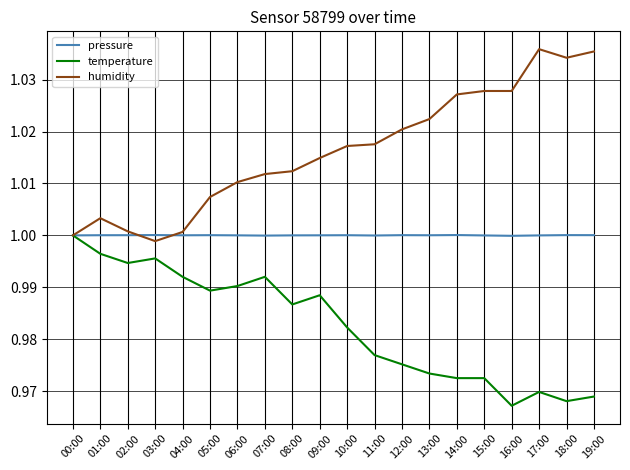

Rank the series at 14:00 from lowest to highest value.

temperature, pressure, humidity